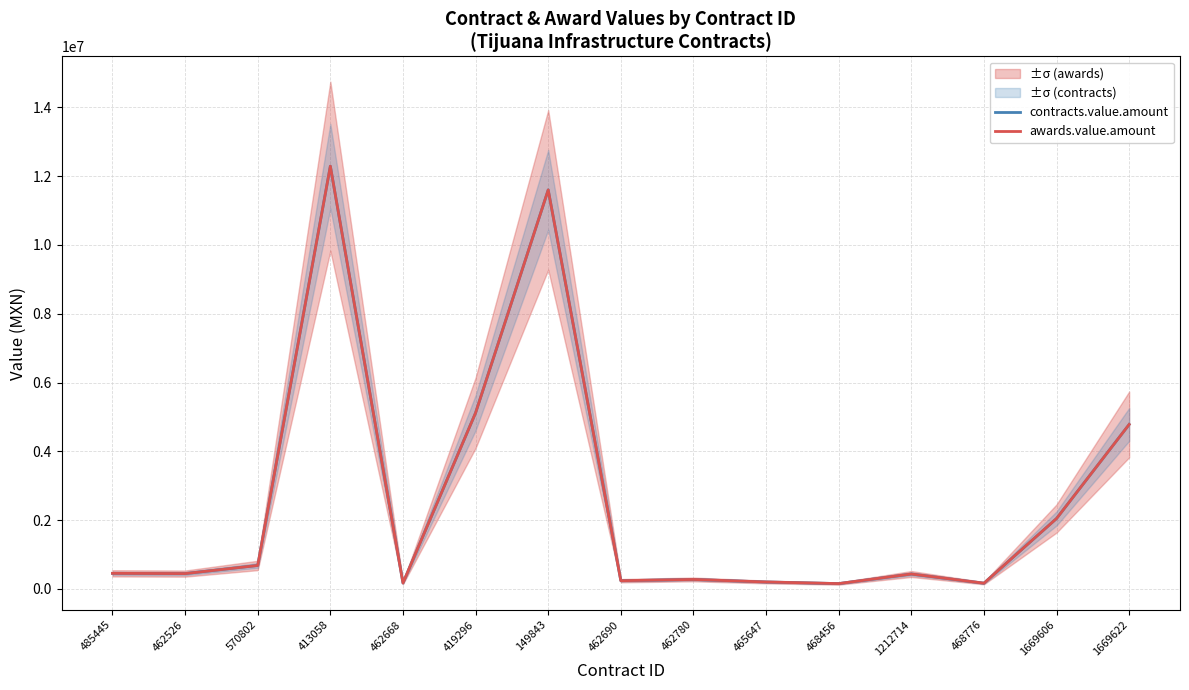

Is this an area chart (filled region under the line)?

No